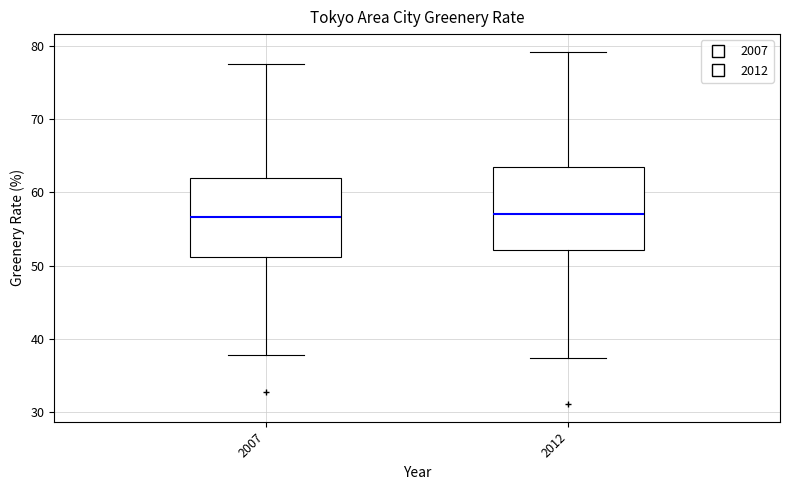

Reading left to right, transcribe this box plot: for each box, give where its median line is, the range the box spans, and where its two whiskers end, as read against the y-axis. The values are not printed on the chart, so give them approximately, as read against the axis.

2007: median 57, box 51 to 62, whiskers 38 to 78
2012: median 57, box 52 to 63, whiskers 37 to 79